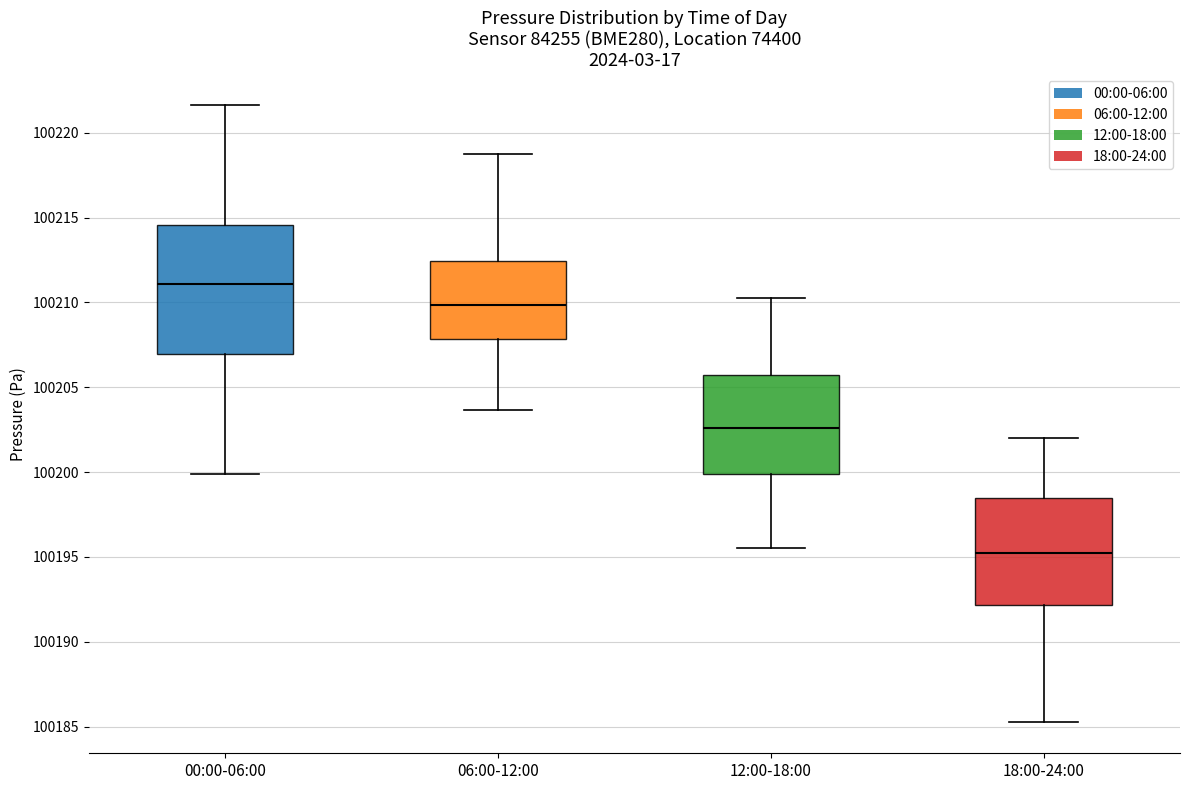

Reading left to right, transcribe this box plot: for each box, give where its median line is, the range the box spans, and where its two whiskers end, as read against the y-axis. The values are not printed on the chart, so give them approximately, as read against the axis.

00:00-06:00: median 100211.0, box 100207.0 to 100214.5, whiskers 100200.0 to 100221.5
06:00-12:00: median 100210.0, box 100208.0 to 100212.5, whiskers 100203.5 to 100219.0
12:00-18:00: median 100202.5, box 100200.0 to 100206.0, whiskers 100195.5 to 100210.5
18:00-24:00: median 100195.5, box 100192.0 to 100198.5, whiskers 100185.5 to 100202.0